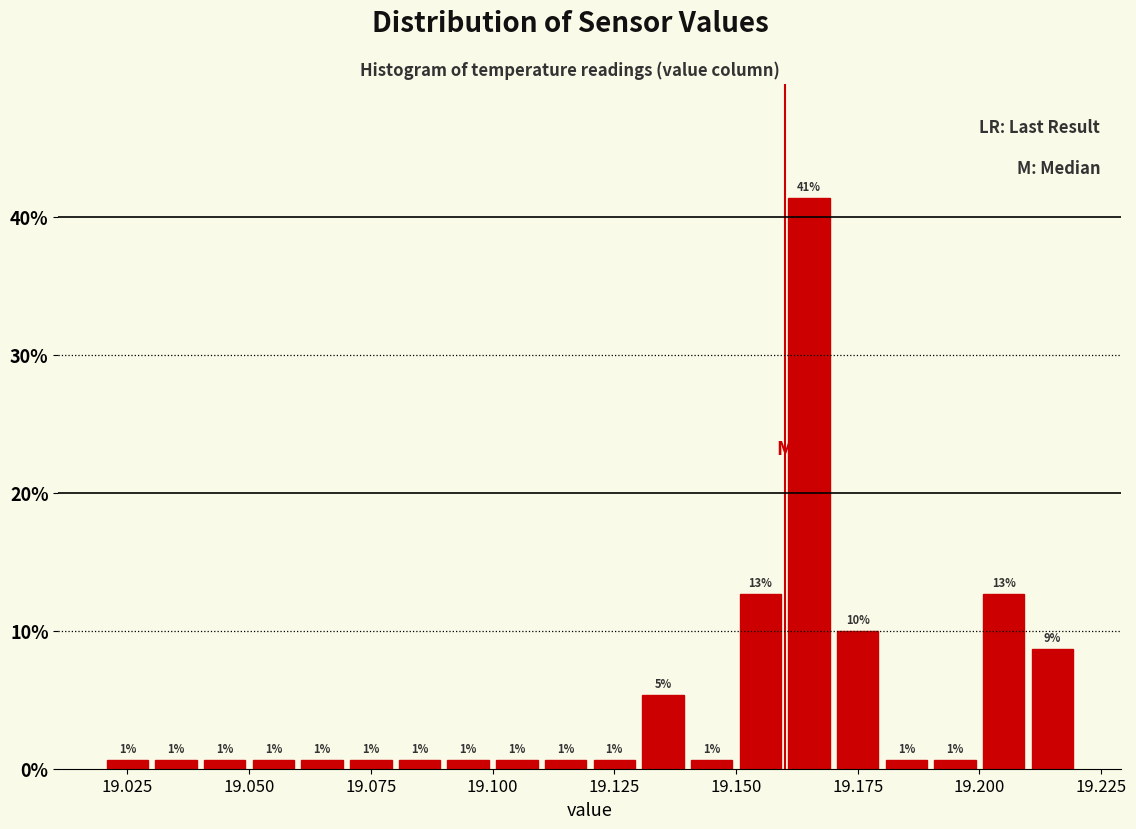

Around what value on the x-axis is the tallest bar? Give the approximate position of its centre, as read against the axis.

19.165